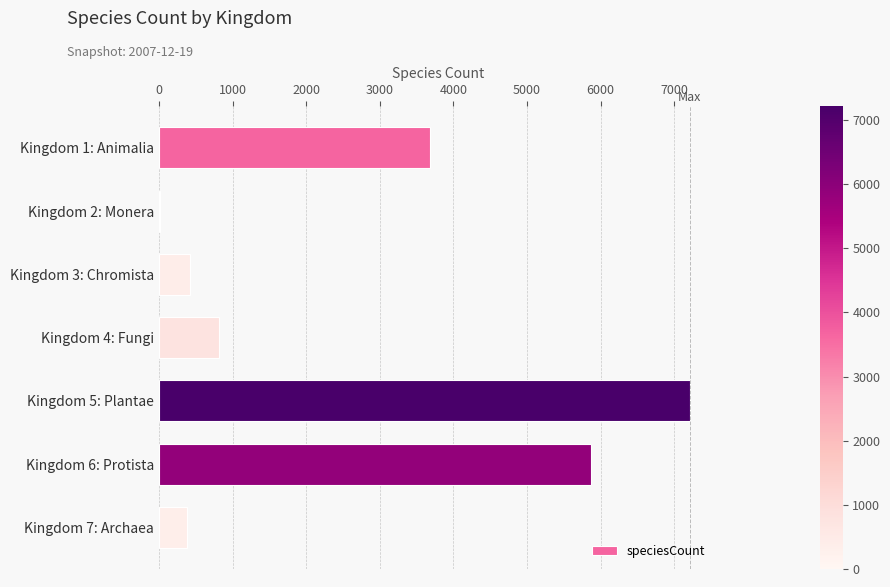

What is the greatest value displayed?

7213